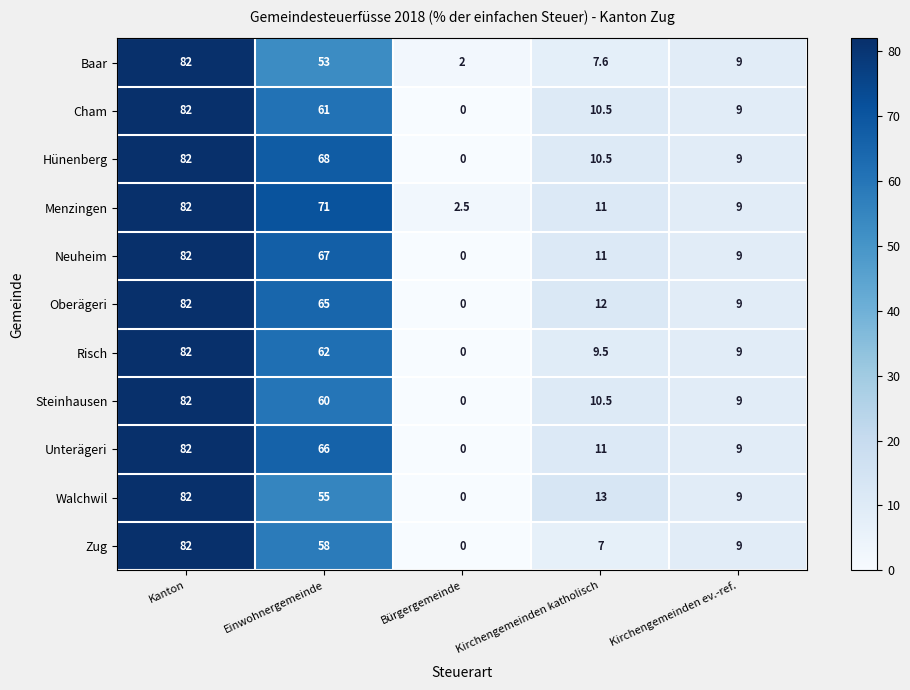

Where is Zug nearest to the value 41?

Einwohnergemeinde